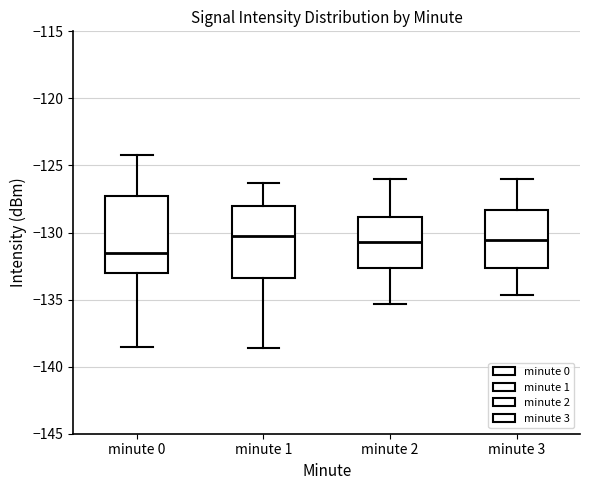

Reading left to right, read every box against the y-axis: the position of its median line, the range the box covers, and the ends of its whiskers. The values are not printed on the chart, so give them approximately, as read against the axis.

minute 0: median -131.5, box -133.0 to -127.5, whiskers -138.5 to -124.0
minute 1: median -130.5, box -133.5 to -128.0, whiskers -138.5 to -126.5
minute 2: median -130.5, box -132.5 to -129.0, whiskers -135.5 to -126.0
minute 3: median -130.5, box -132.5 to -128.5, whiskers -134.5 to -126.0